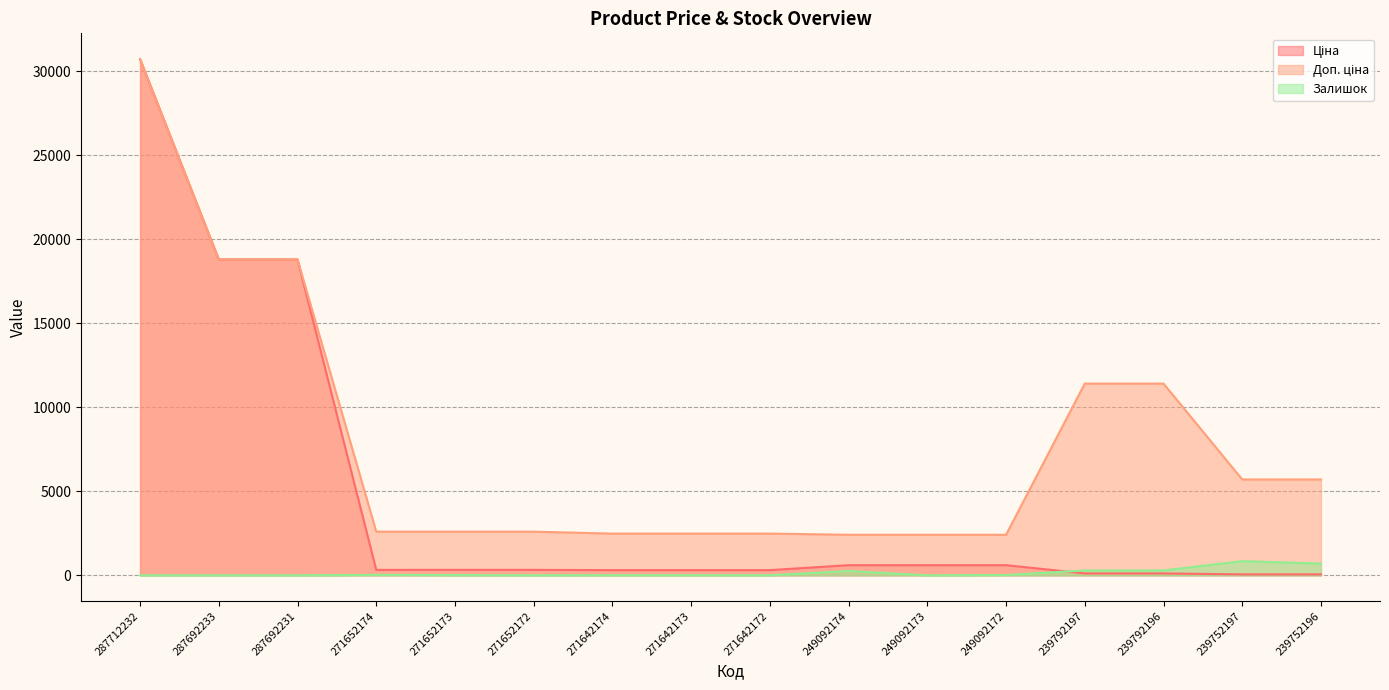

True or false: Ціна and Доп. ціна cross at least once.

False